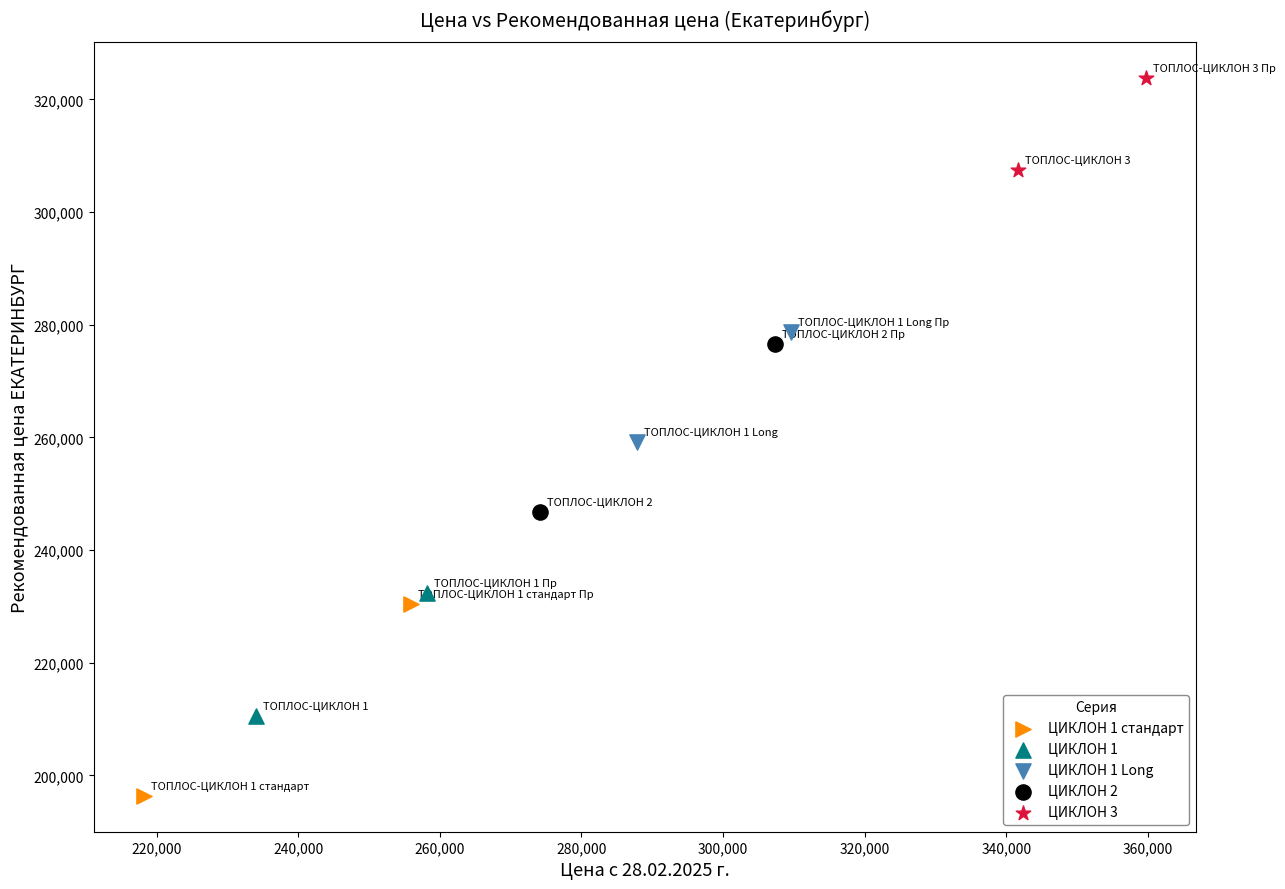

What are all the series names shown in the legend?

ЦИКЛОН 1 стандарт, ЦИКЛОН 1, ЦИКЛОН 1 Long, ЦИКЛОН 2, ЦИКЛОН 3